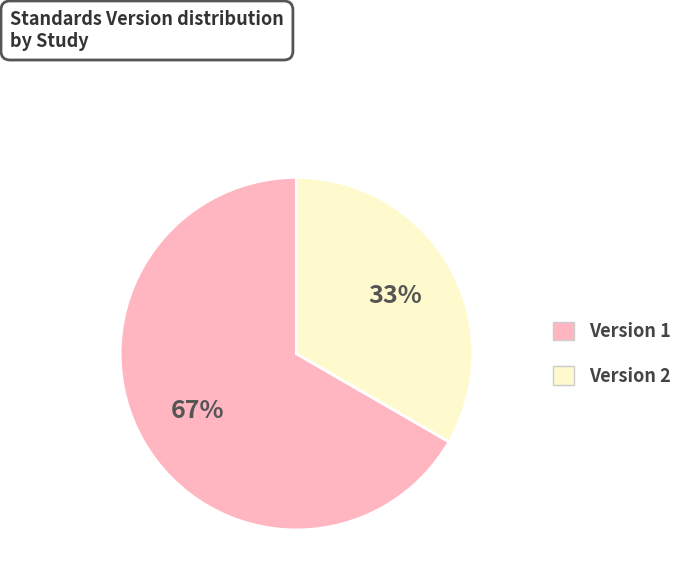

Does any single category account for the majority?

Yes